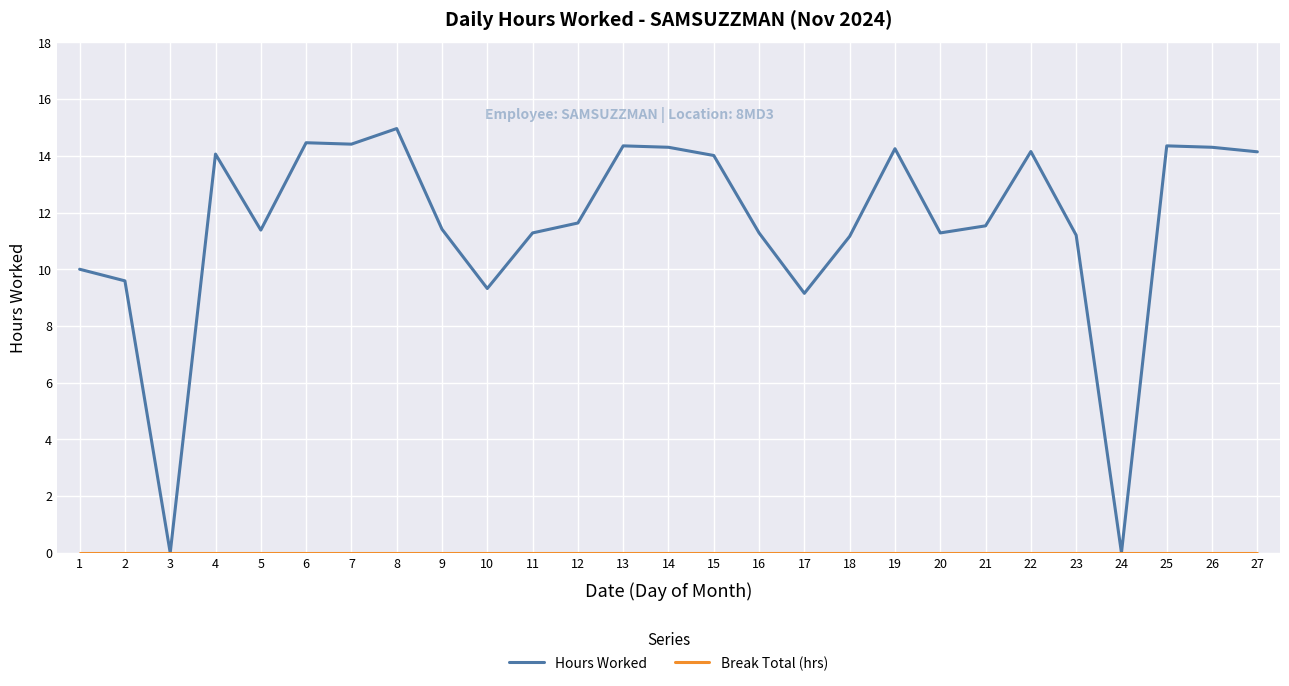

What is the spread (max minus min) of values at 18?

11.2